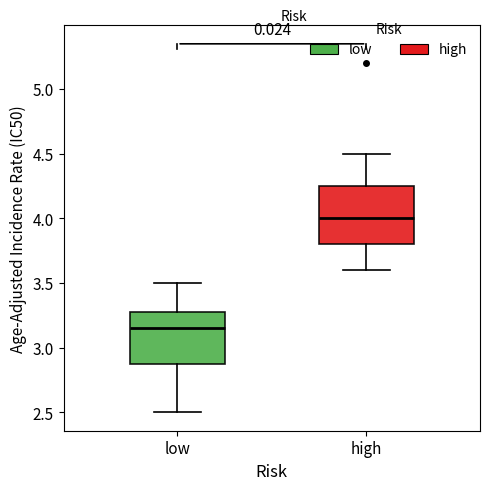

Reading left to right, transcribe this box plot: for each box, give where its median line is, the range the box spans, and where its two whiskers end, as read against the y-axis. The values are not printed on the chart, so give them approximately, as read against the axis.

low: median 3.15, box 2.90 to 3.30, whiskers 2.50 to 3.50
high: median 4.00, box 3.80 to 4.25, whiskers 3.60 to 4.50